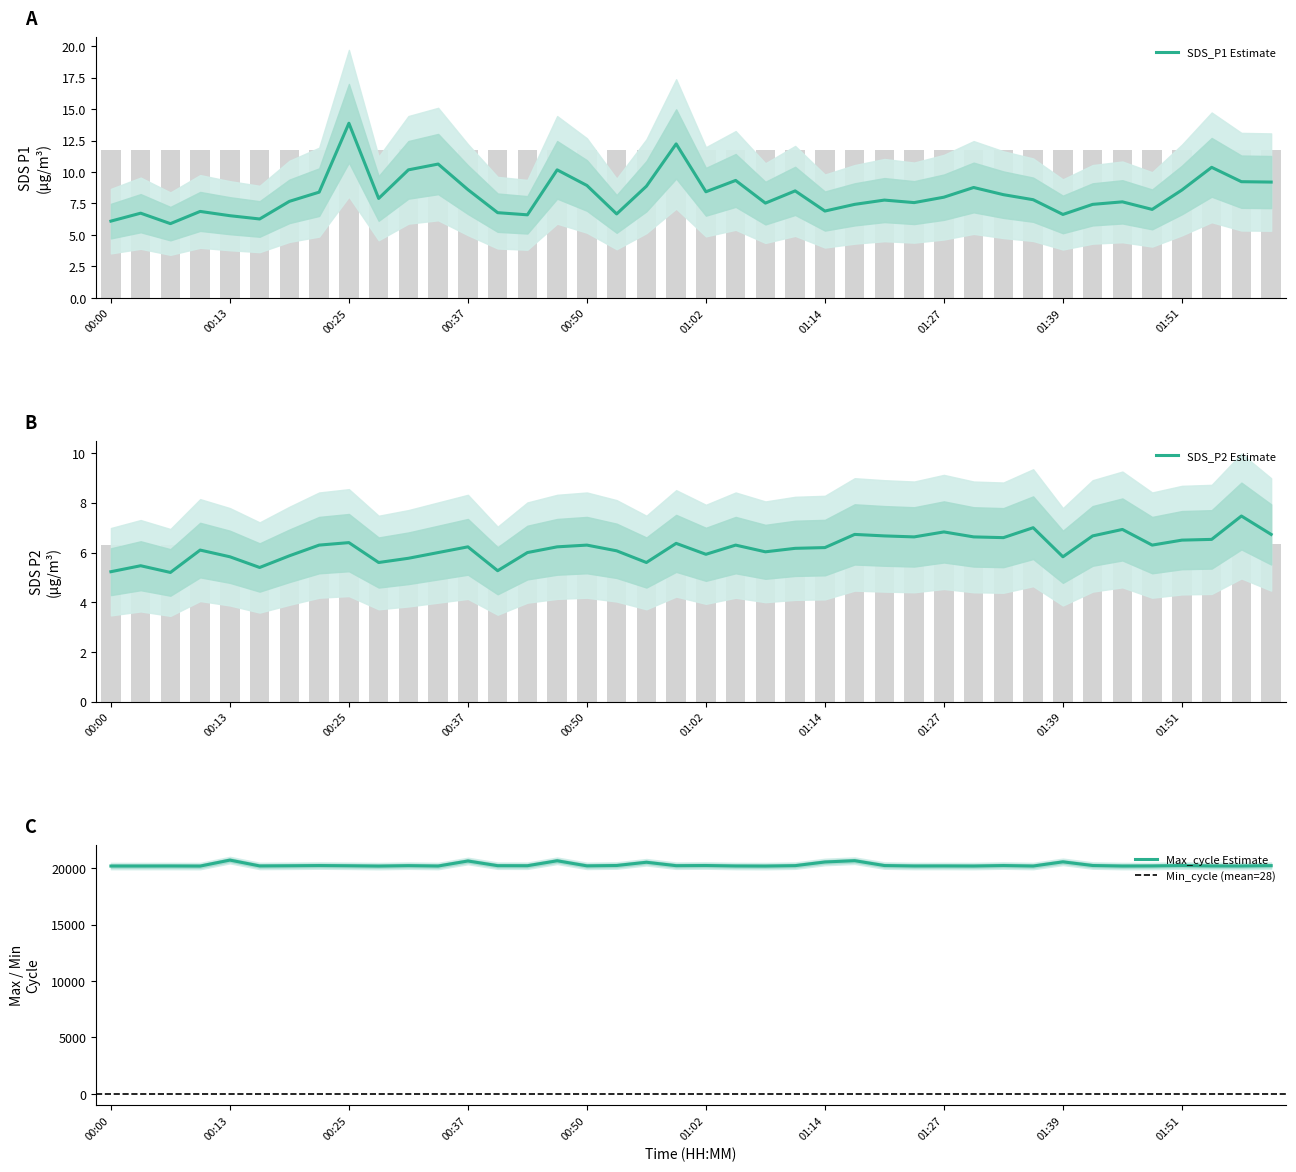

What position from the left is 01:14?

25